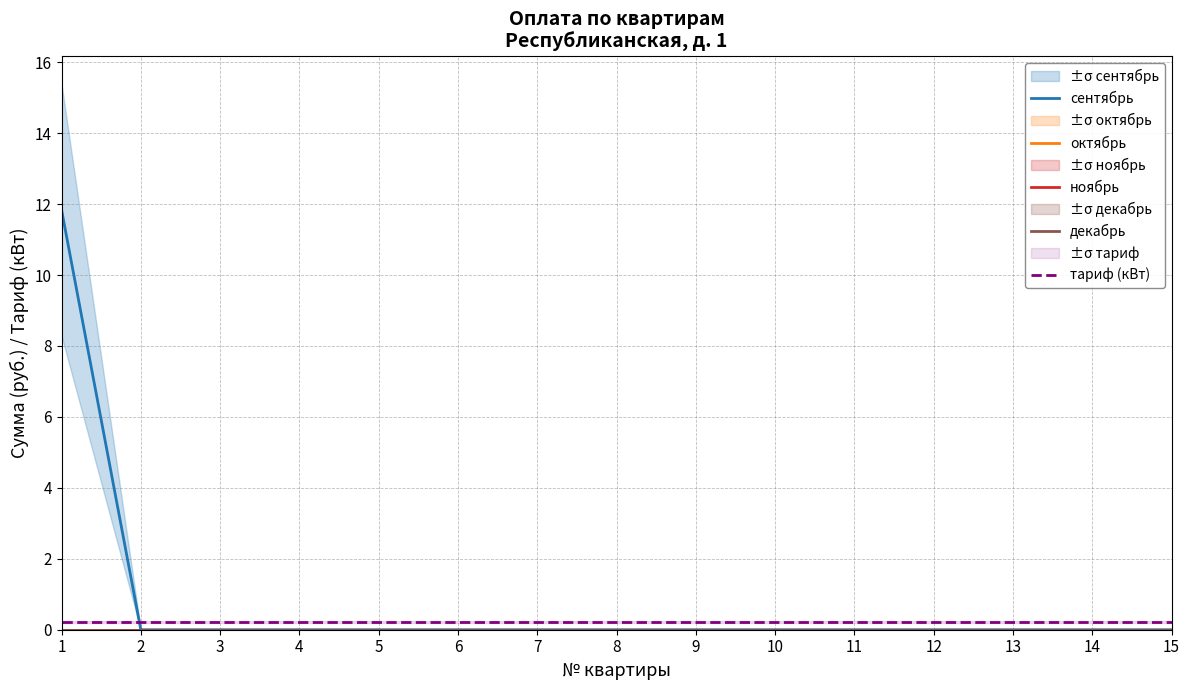

True or false: сентябрь has more than 0 points higher than both neighbors.

False